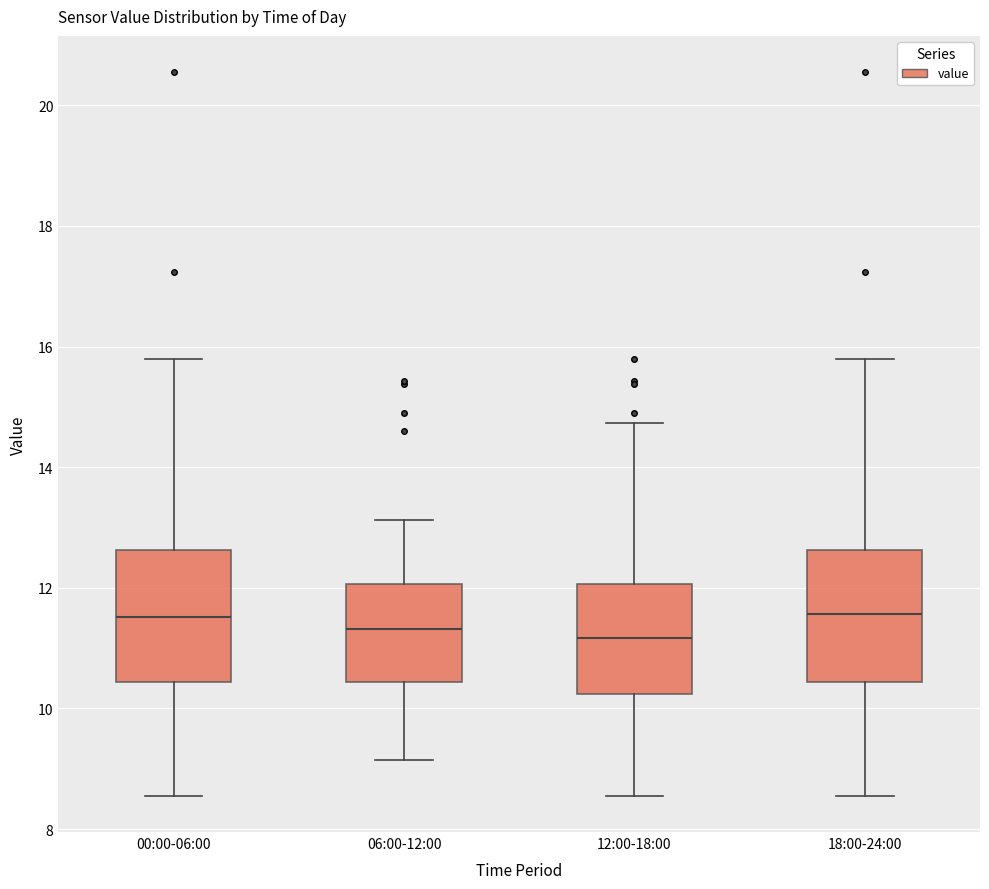

Reading left to right, transcribe this box plot: for each box, give where its median line is, the range the box spans, and where its two whiskers end, as read against the y-axis. The values are not printed on the chart, so give them approximately, as read against the axis.

00:00-06:00: median 11.6, box 10.4 to 12.6, whiskers 8.6 to 15.8
06:00-12:00: median 11.4, box 10.4 to 12.0, whiskers 9.2 to 13.2
12:00-18:00: median 11.2, box 10.2 to 12.0, whiskers 8.6 to 14.8
18:00-24:00: median 11.6, box 10.4 to 12.6, whiskers 8.6 to 15.8